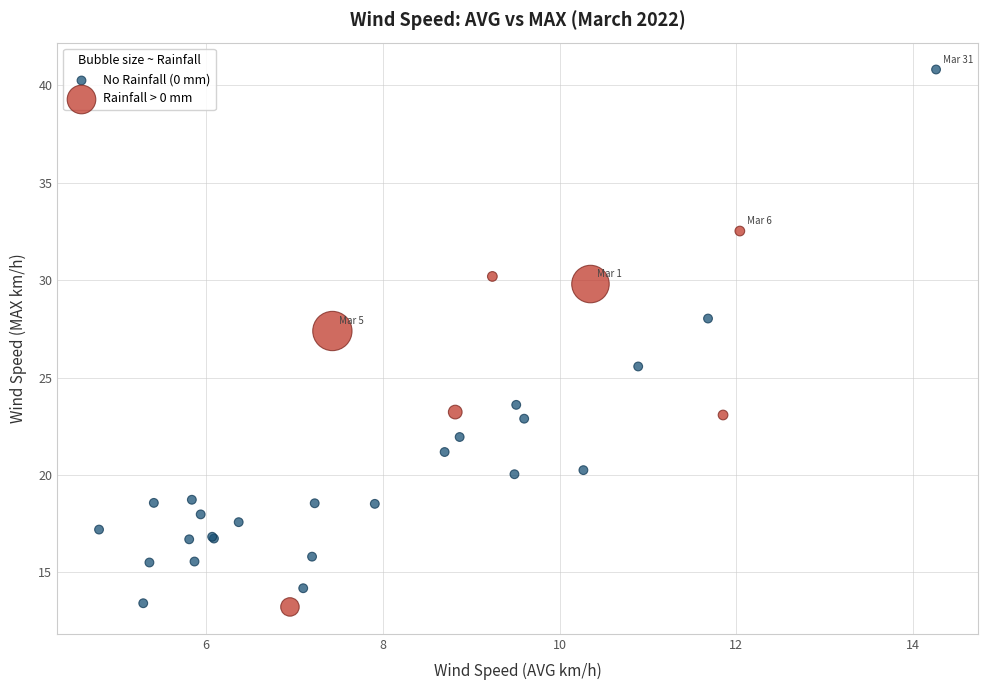

Which series has the largest Y range (max minus min)?

No Rainfall (0 mm)